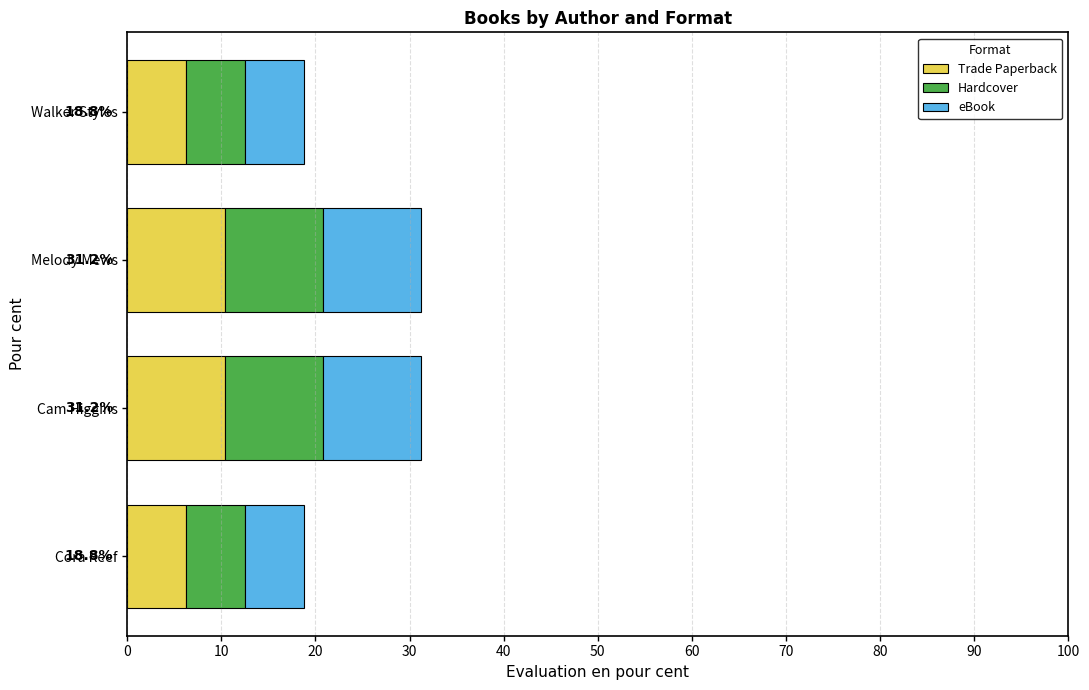

Is it true that Trade Paperback equals 10.4 at Cam Higgins?

True